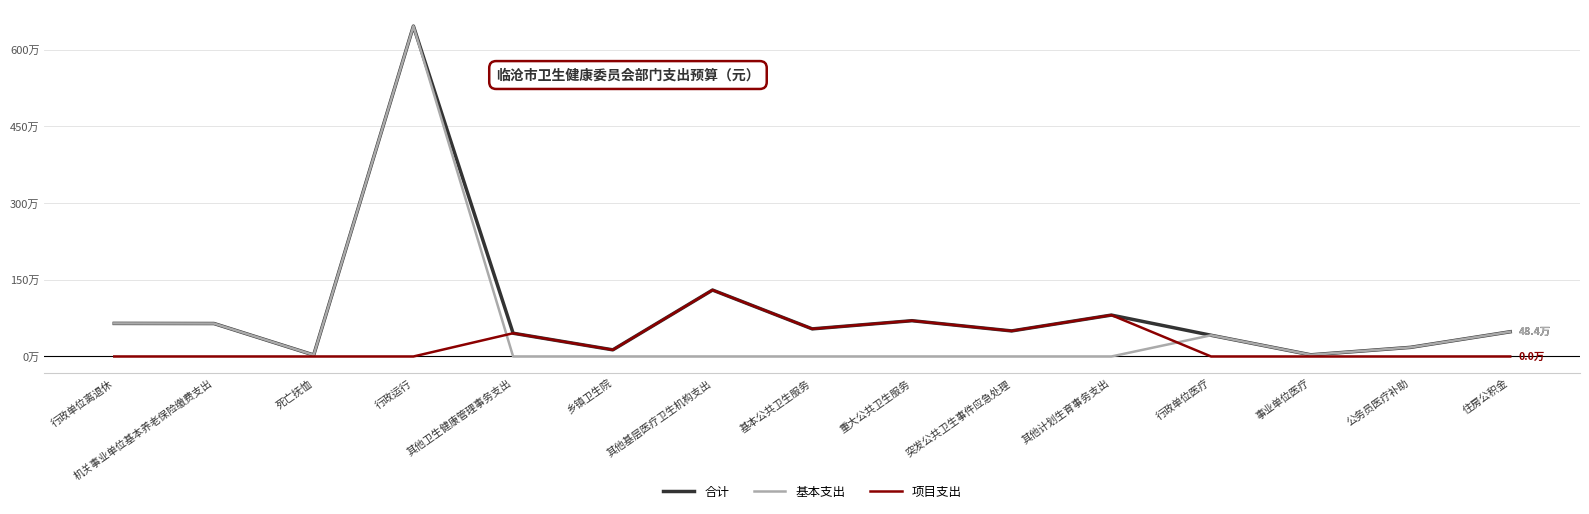

Where is 合计 nearest to the value 3246101?

其他基层医疗卫生机构支出